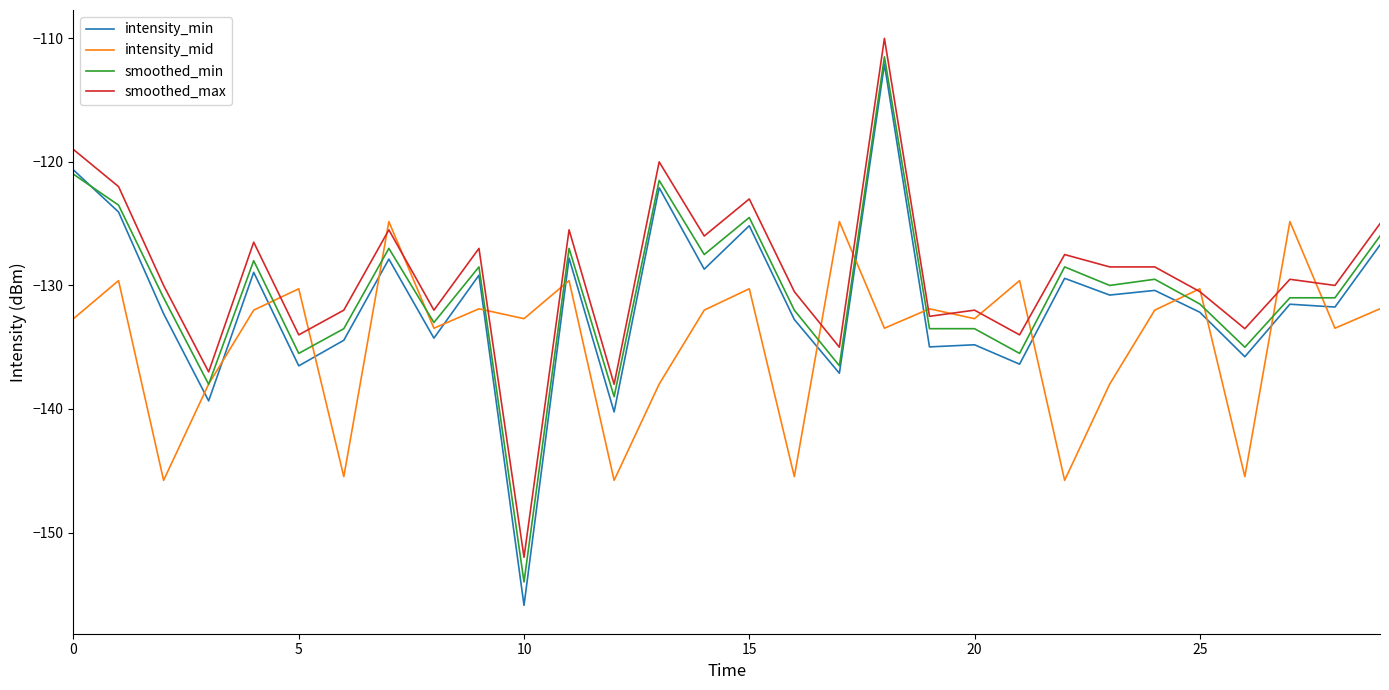

True or false: smoothed_max and smoothed_min cross at least once.

False